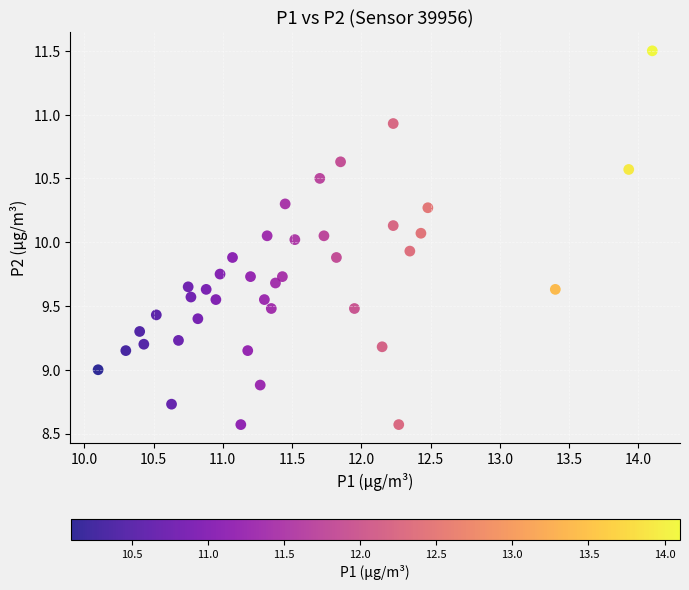

What is the range of X values (max minus min)?

4.0